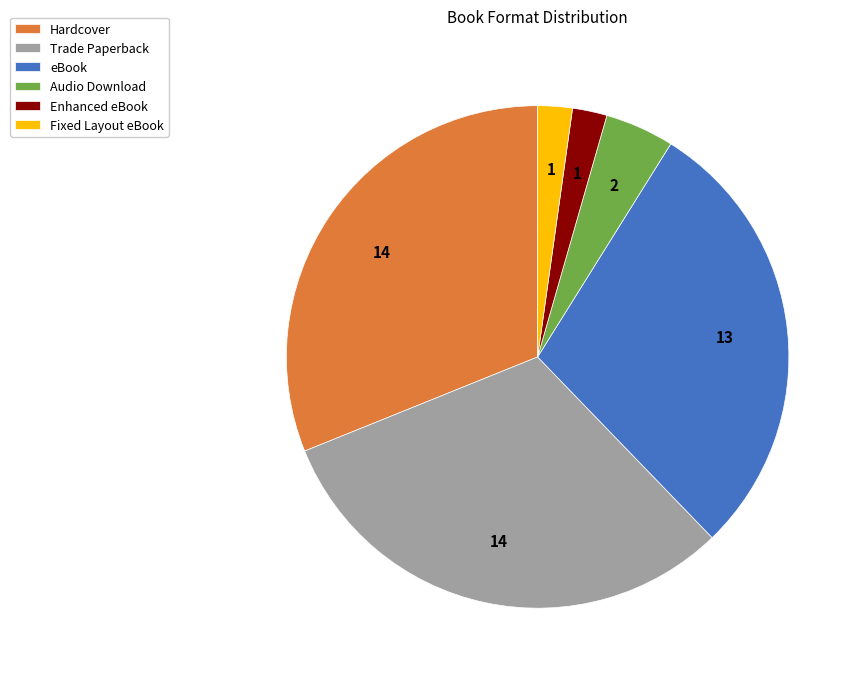

Is the sum of Trade Paperback and Audio Download greater than half?

No